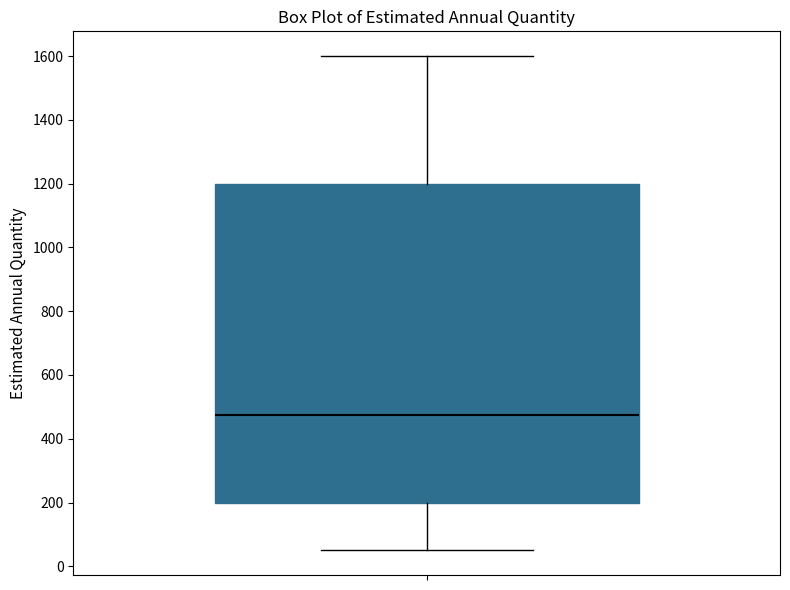

Transcribe this box plot: give where the median line is, the range the box spans, and where the two whiskers end, as read against the y-axis. The values are not printed on the chart, so give them approximately, as read against the axis.

median 480, box 200 to 1200, whiskers 60 to 1600